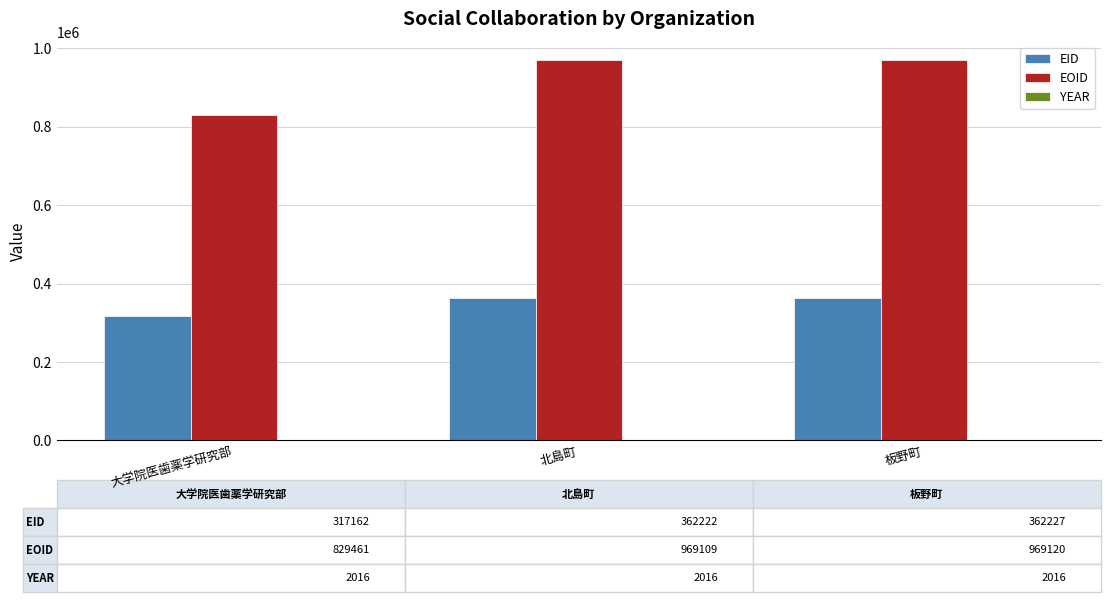

Which series changed the most between 大学院医歯薬学研究部 and 板野町?

EOID